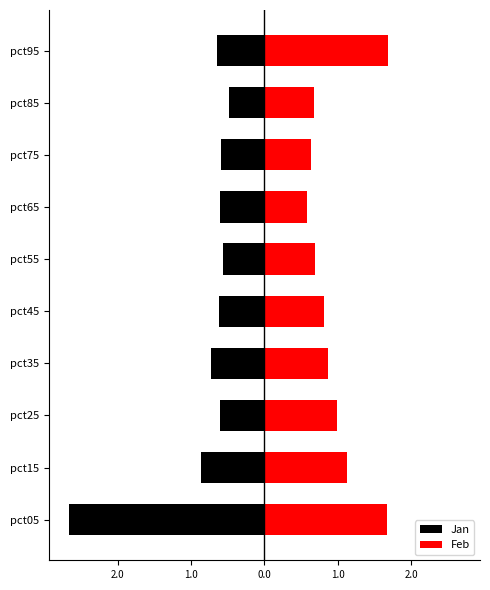

How many data points does each series have?

10